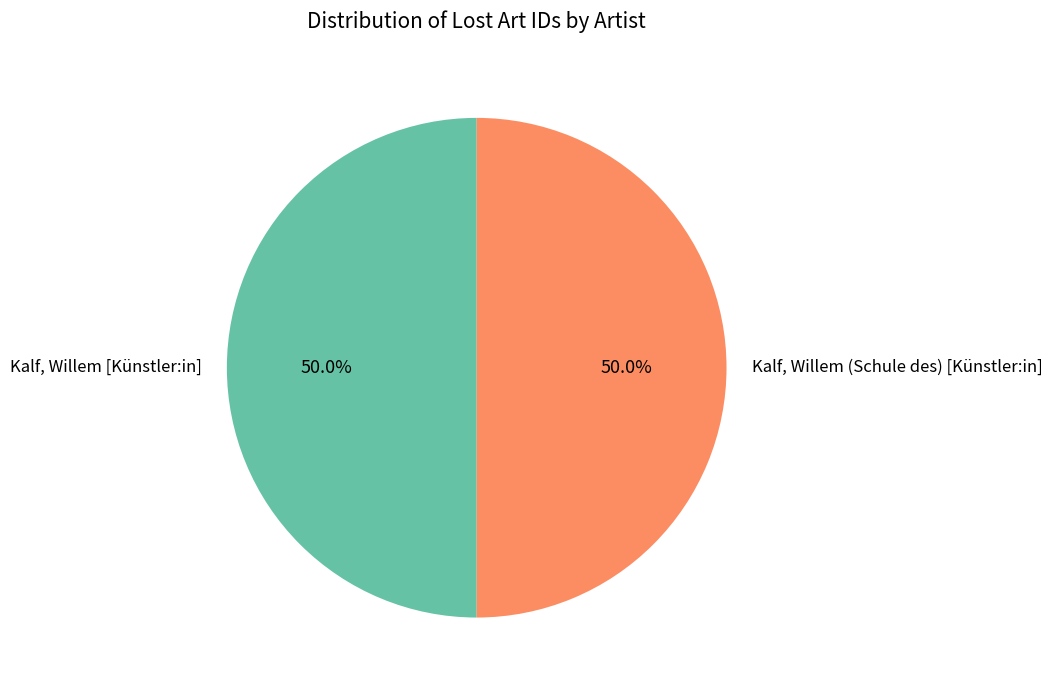

Approximately how many times larger is the value at Kalf, Willem (Schule des) [Künstler:in] compared to Kalf, Willem [Künstler:in]?

1.0